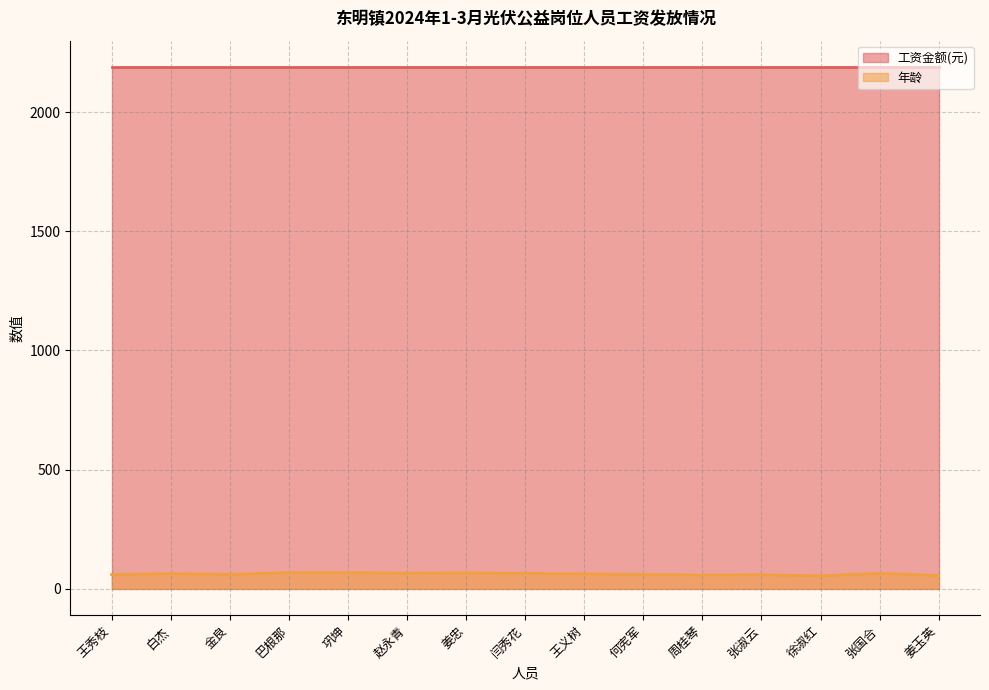

What is the difference between the values at 张淑云 and 金良?

2